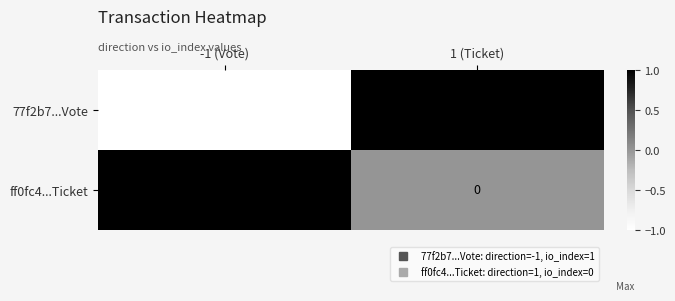

Which category has the lowest value across all series?

-1 (Vote)